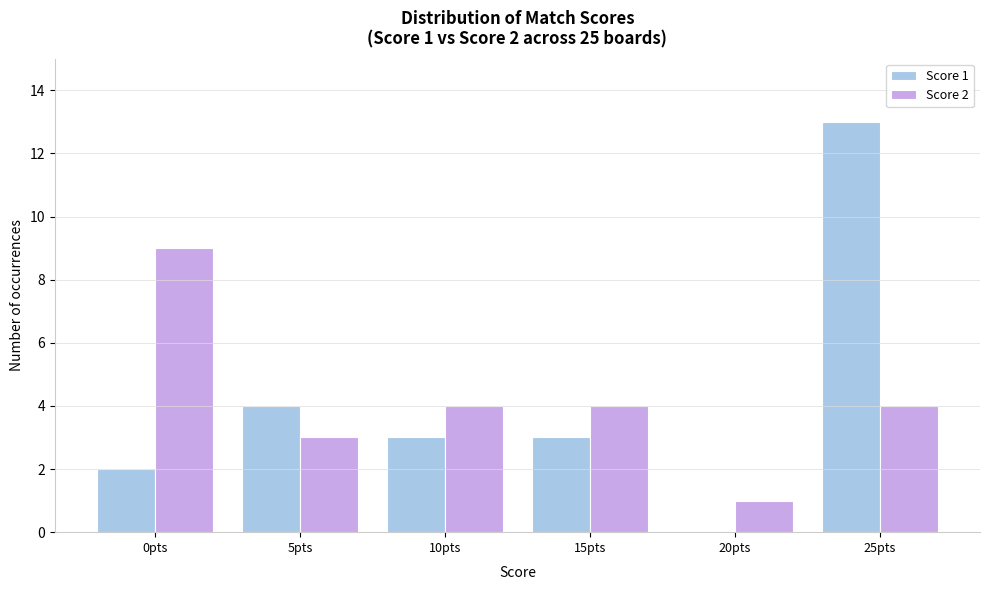

Reading right to left, transcribe all the data shown in this chart.

Score 1: 25pts=13	20pts=0	15pts=3	10pts=3	5pts=4	0pts=2
Score 2: 25pts=4	20pts=1	15pts=4	10pts=4	5pts=3	0pts=9